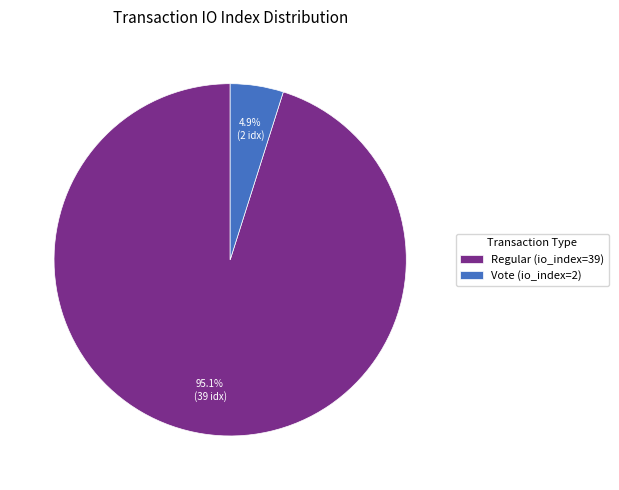

Rank the categories by value from lowest to highest.

Vote (io_index=2), Regular (io_index=39)